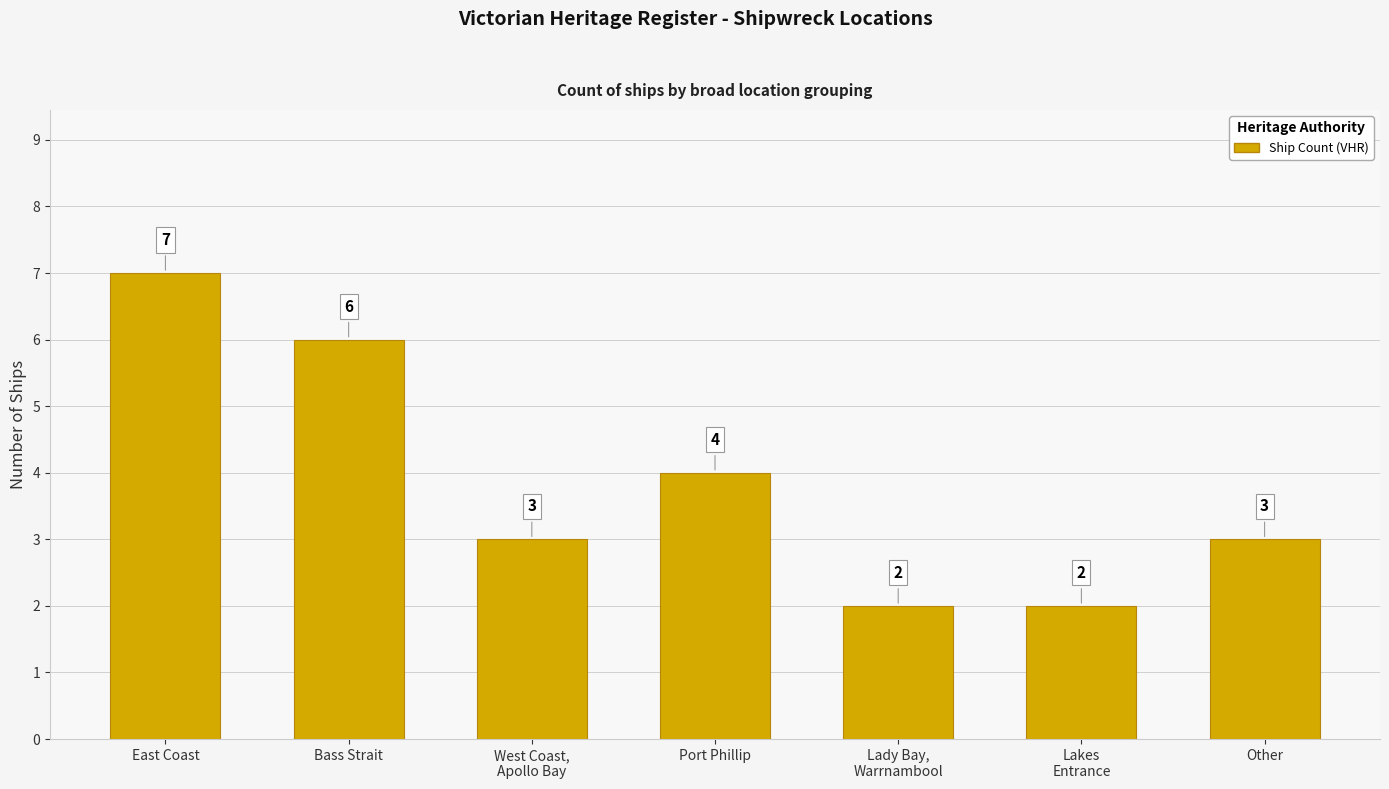

What is the ratio of the value at West Coast,
Apollo Bay to the value at Bass Strait?

0.5